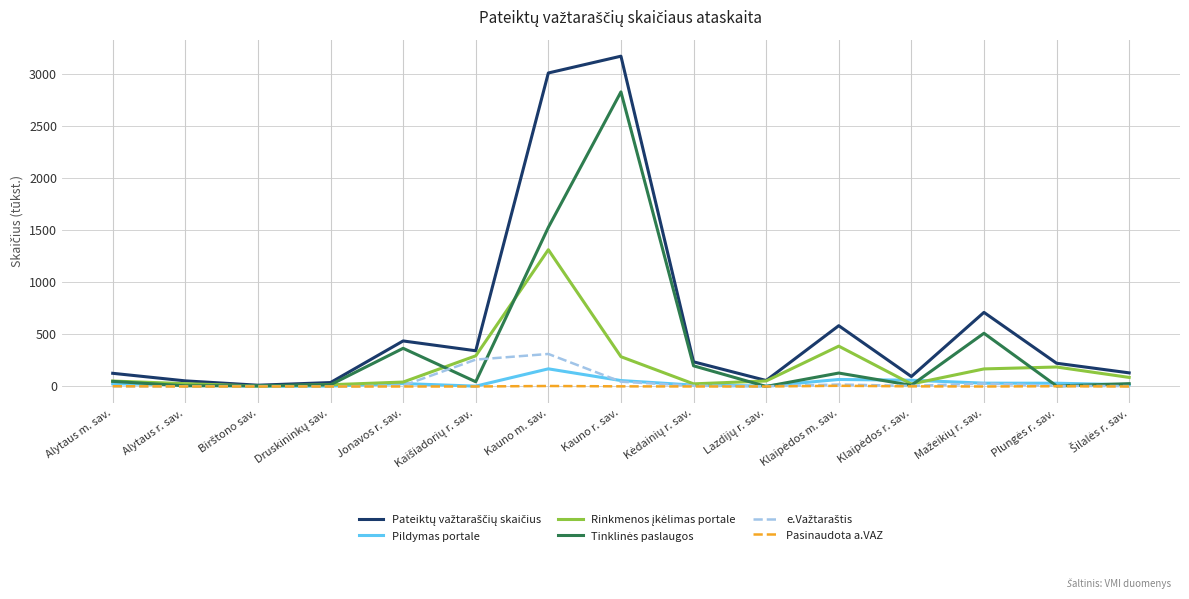

Which label corresponds to the largest value in the chart?

Kauno r. sav.